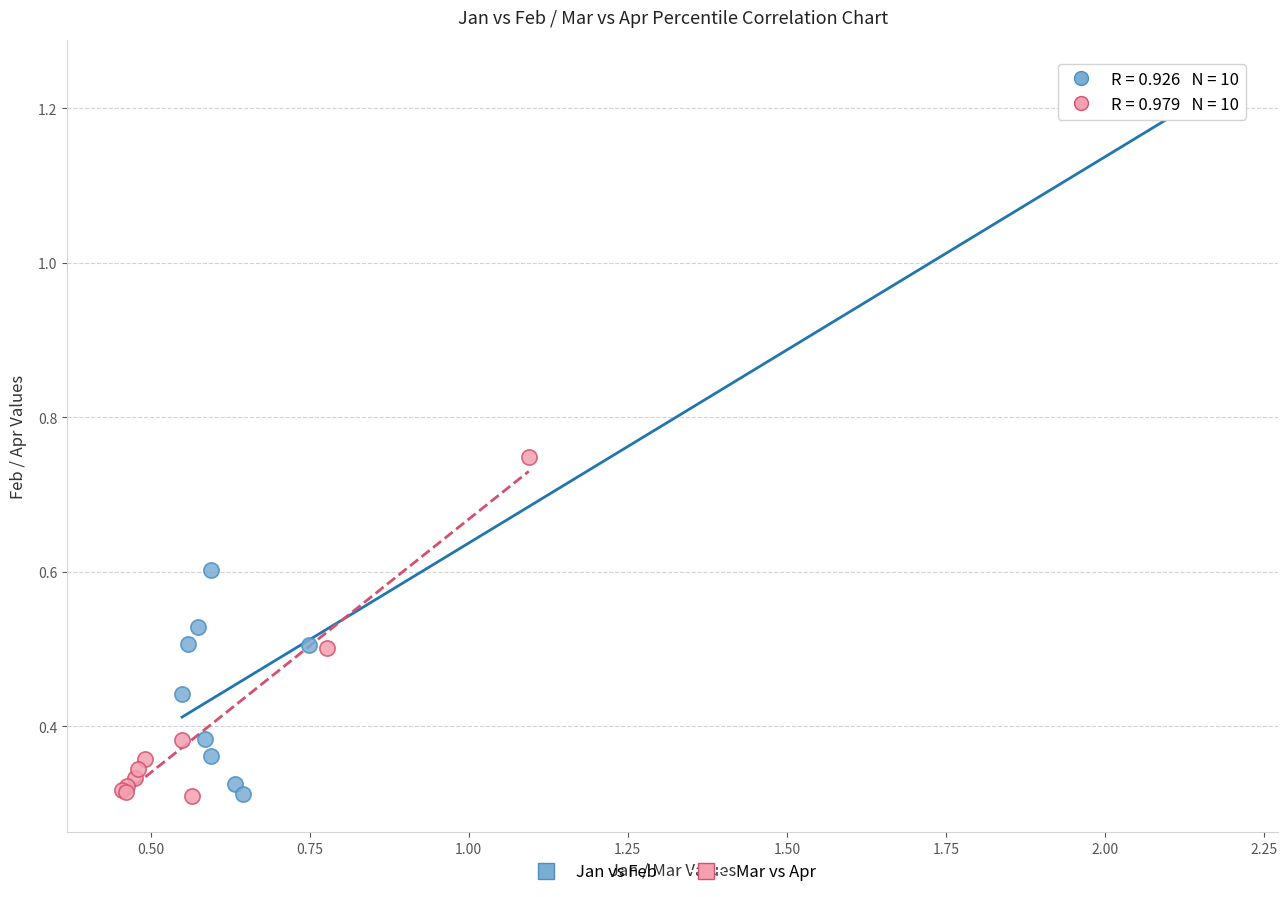

Which series contains the highest Y value?

Jan vs Feb